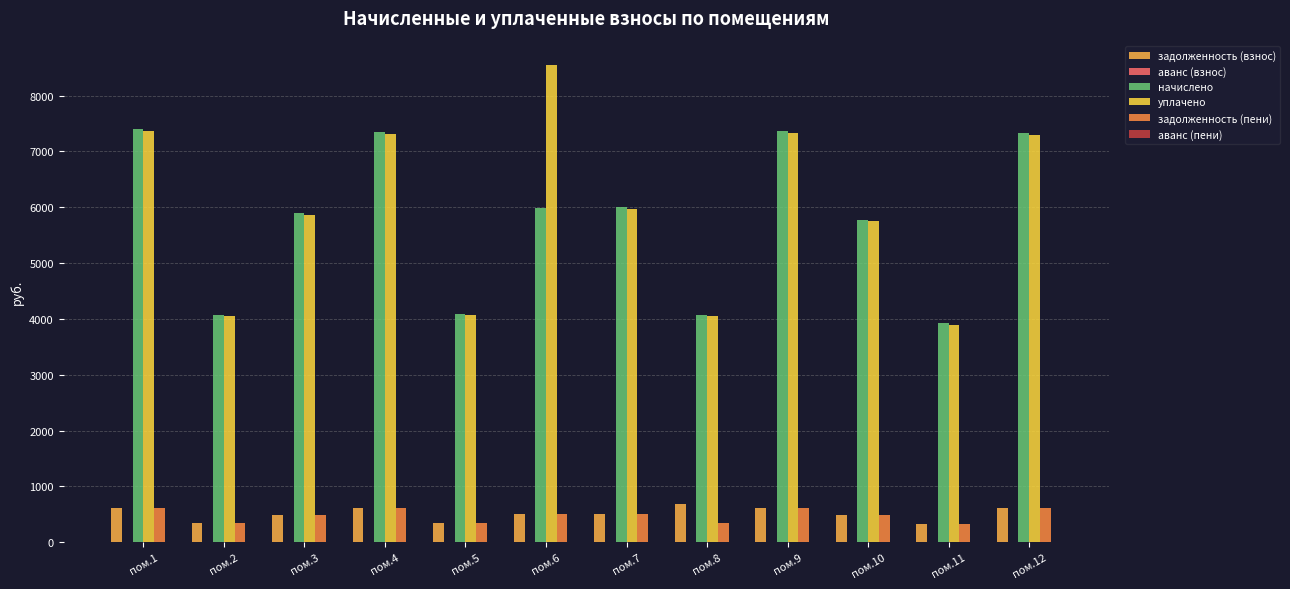

How many bars are there in total?

48